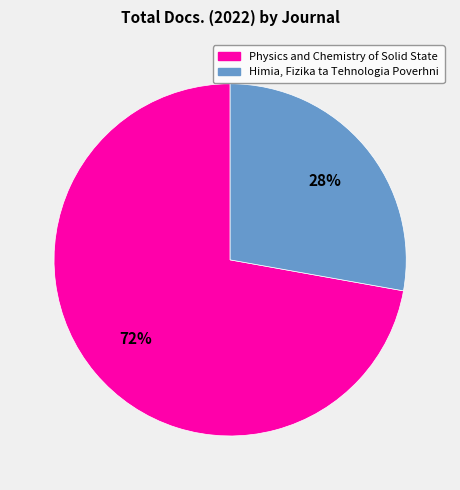

The Physics and Chemistry of Solid State slice represents 72% of the pie. True or false?

True